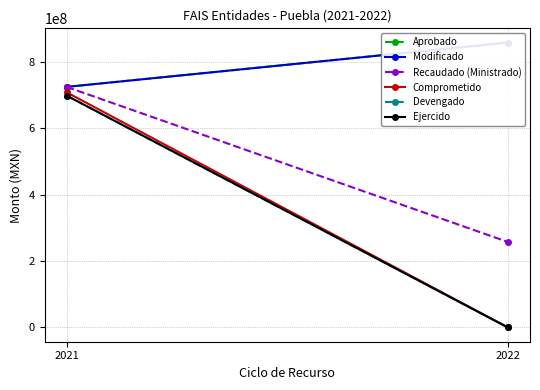

Which series has the largest range (max minus min)?

Comprometido